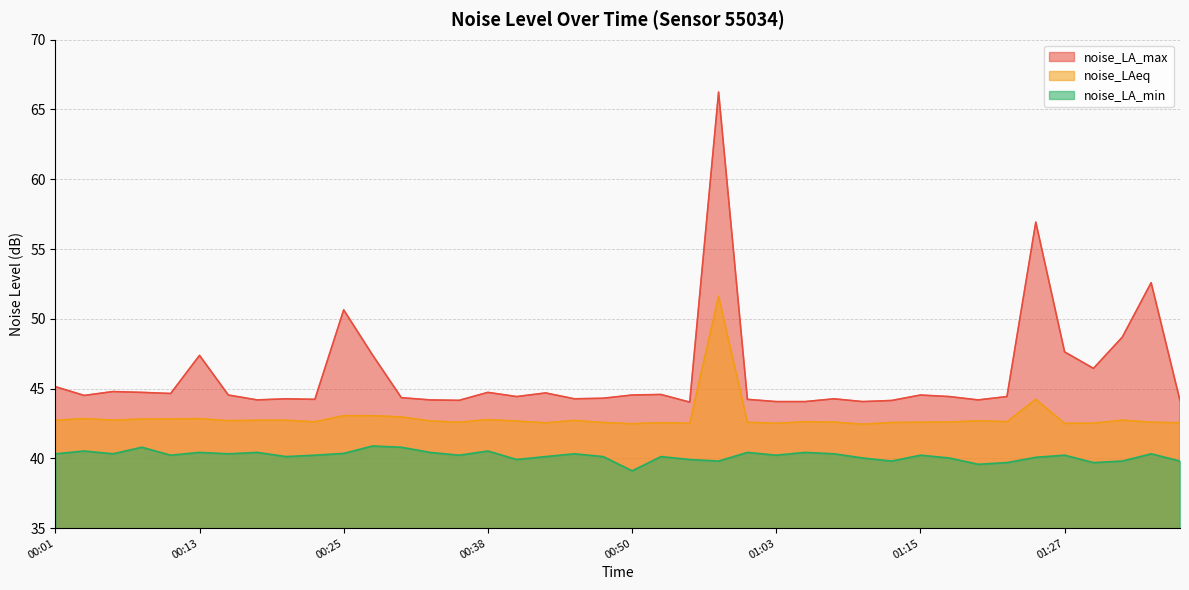

What is the difference between the noise_LAeq values at 01:27 and 01:13?

0.1